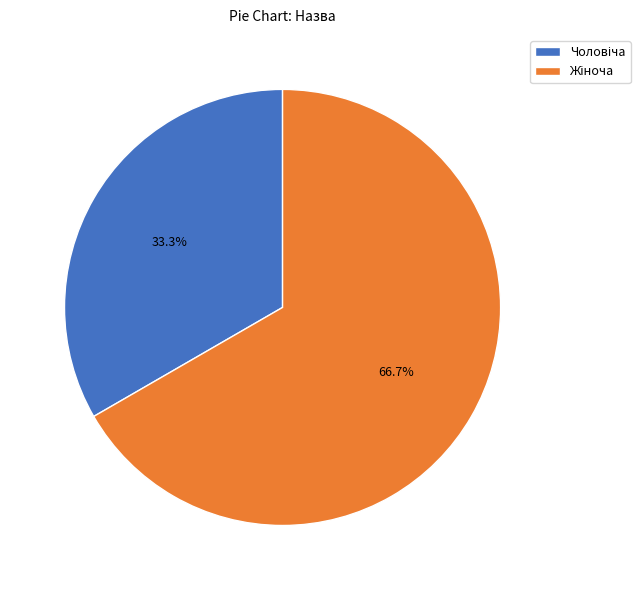

Is there any slice that represents more than half of the pie?

Yes